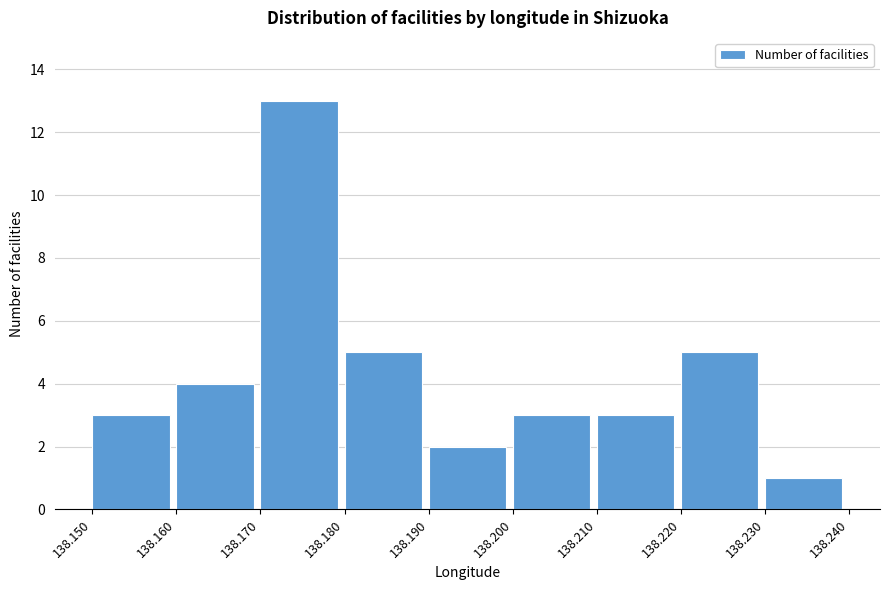

What is the height of the bar covering 138.210 to 138.220 on the x-axis? The values are not printed on the chart, so give them approximately, as read against the axis.

3